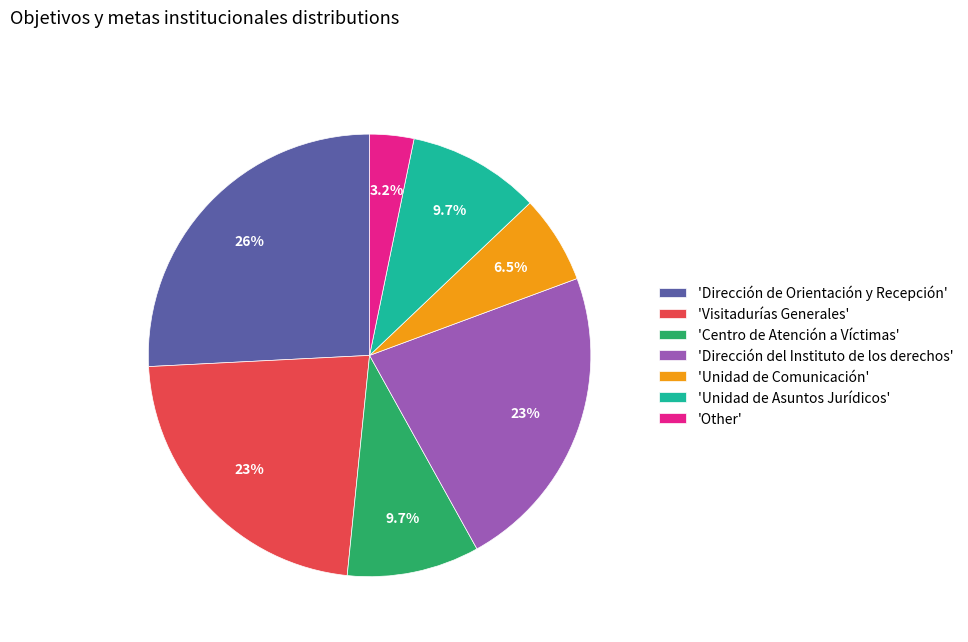

Which has a higher value, 'Unidad de Asuntos Jurídicos' or 'Dirección de Orientación y Recepción'?

'Dirección de Orientación y Recepción'